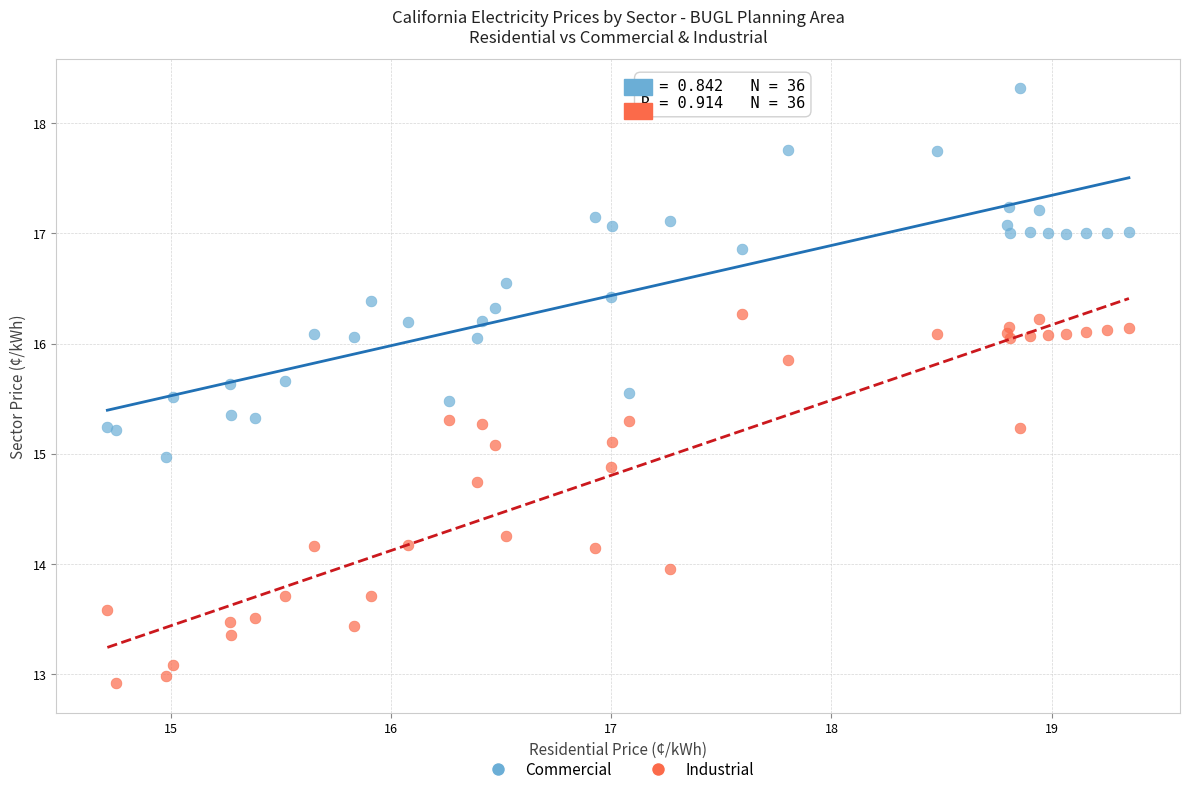

Which series contains the highest Y value?

Commercial